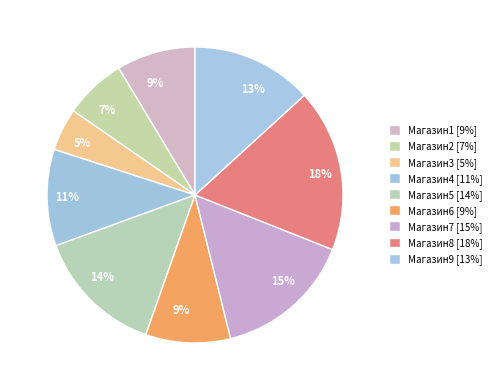

What is the ratio of the value at Магазин7 to the value at Магазин2?

2.2